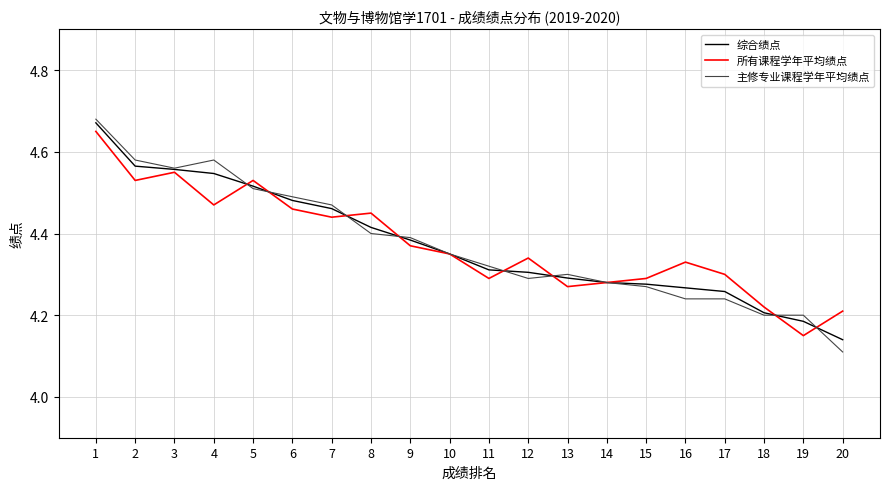

How many distinct data groups are displayed?

3